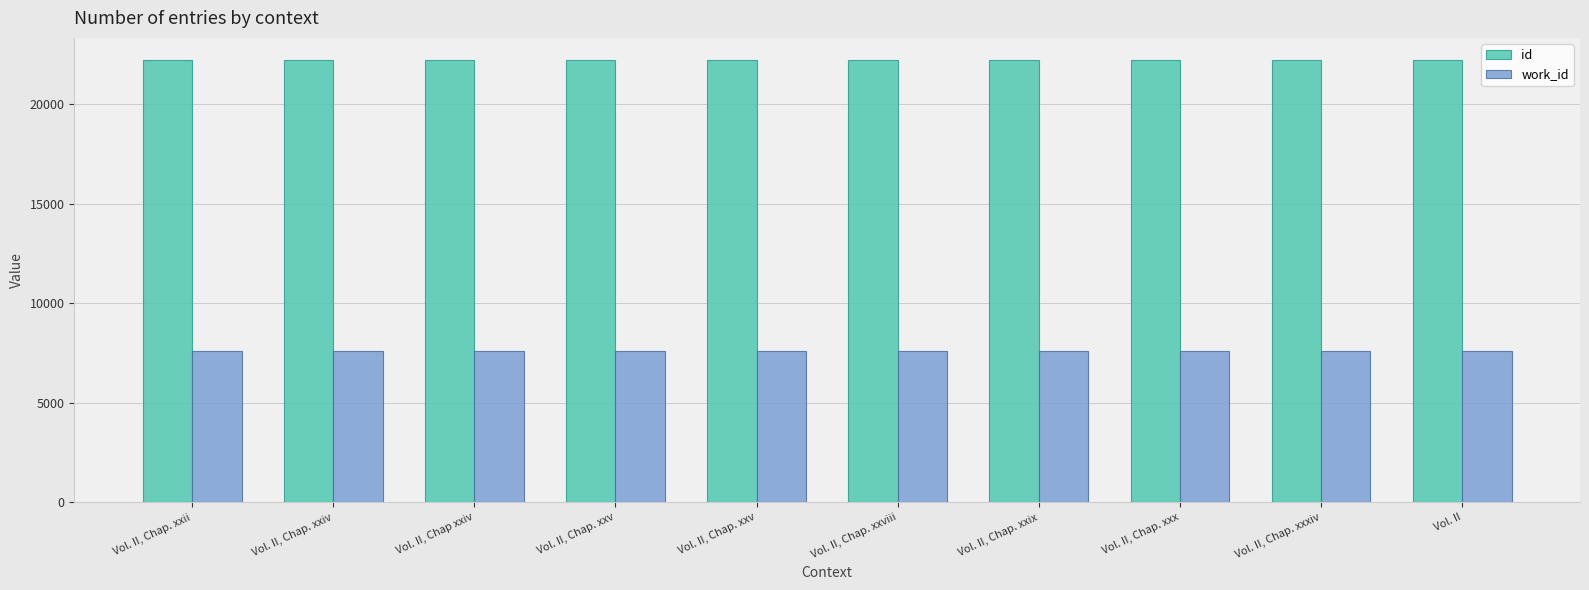

Which label corresponds to the smallest value in the chart?

Vol. II, Chap. xxii